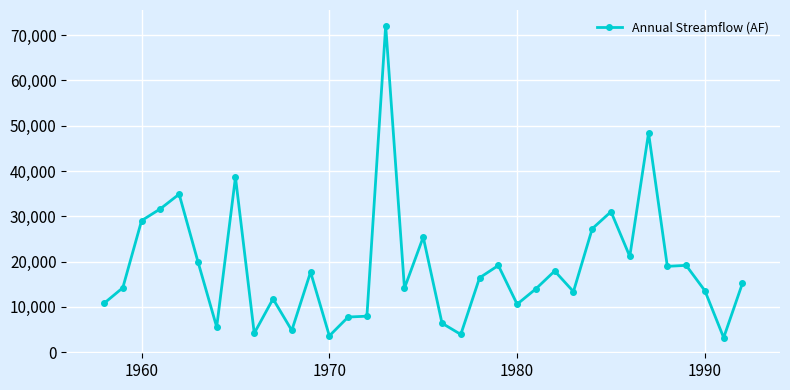

What is the difference between the second highest and minimum values?

45220.0